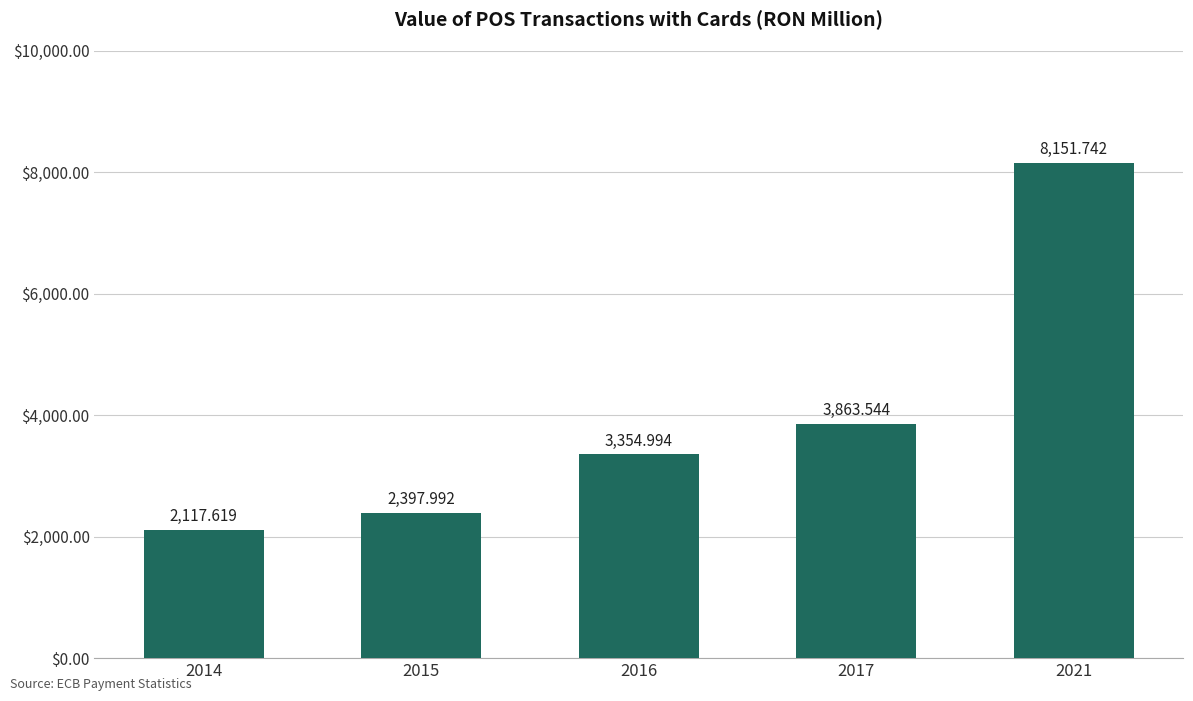

List the labels in order of value, smallest first.

2014, 2015, 2016, 2017, 2021